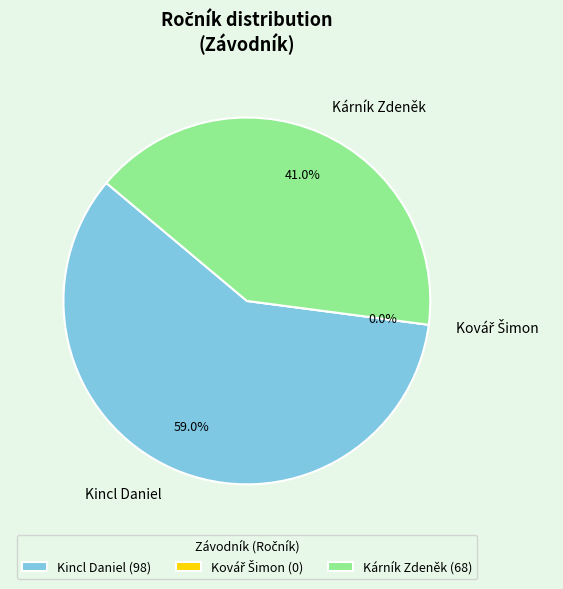

Is there a majority slice in this chart?

Yes